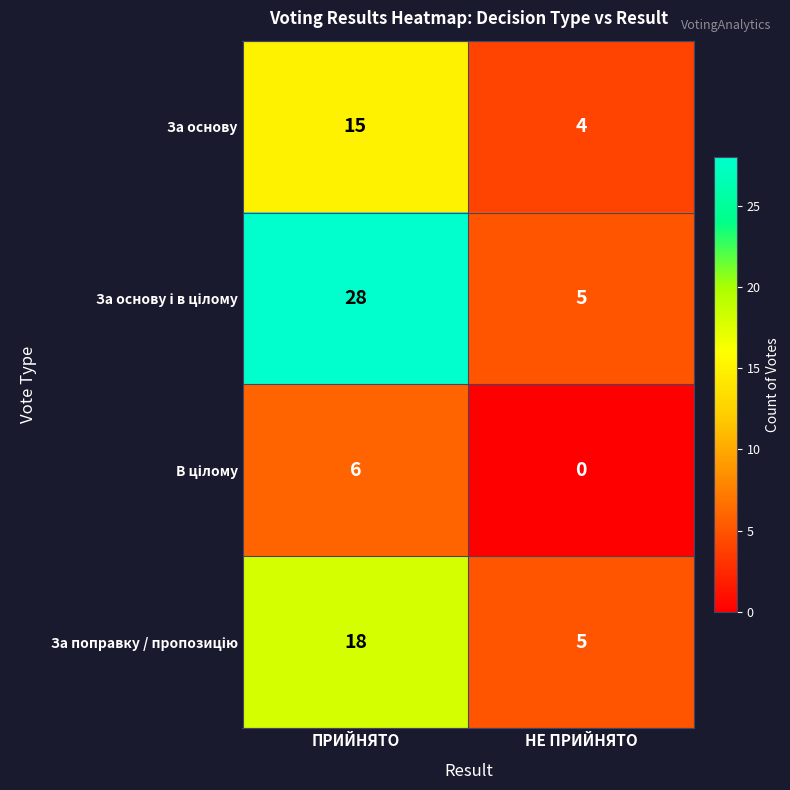

What is the spread (max minus min) of values at ПРИЙНЯТО?

22